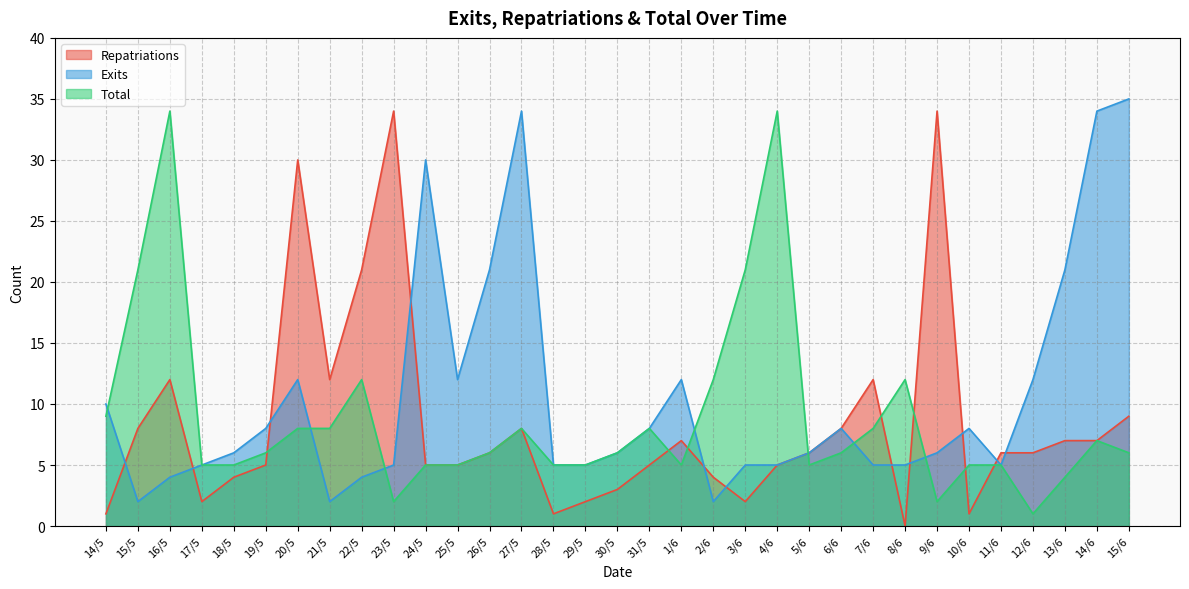

What is the difference between the maximum and second lowest values in the Total series?

32